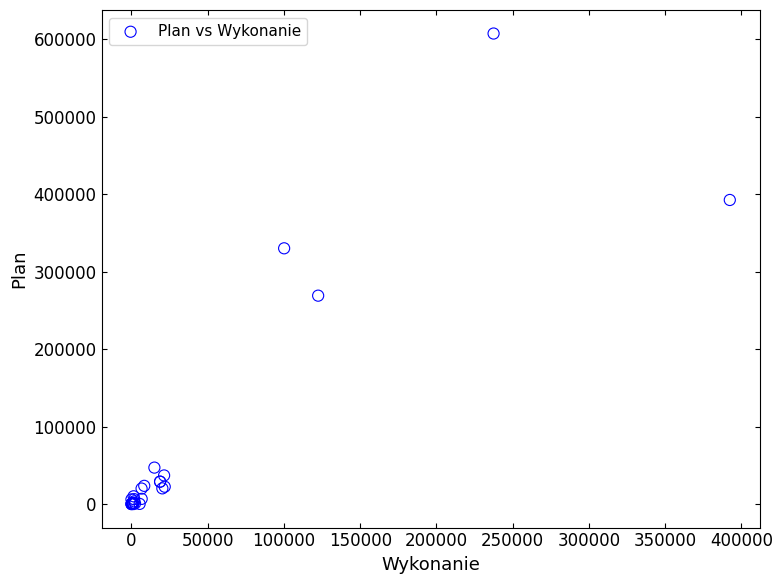

What Y value in the scatter plot is closest to 303570?

330000.0